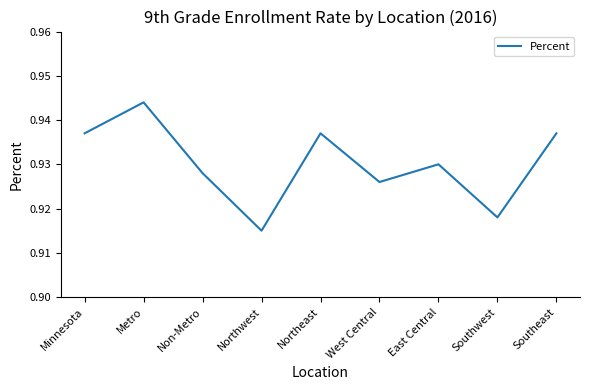

What position from the left is Northwest?

4